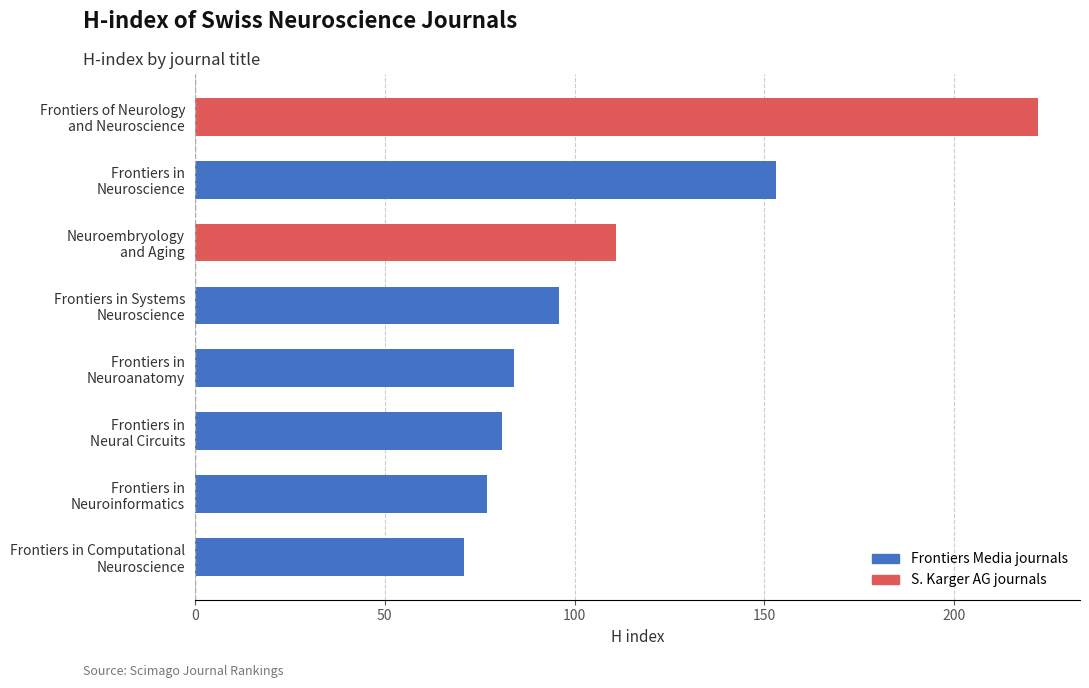

Are the bars horizontal?

Yes